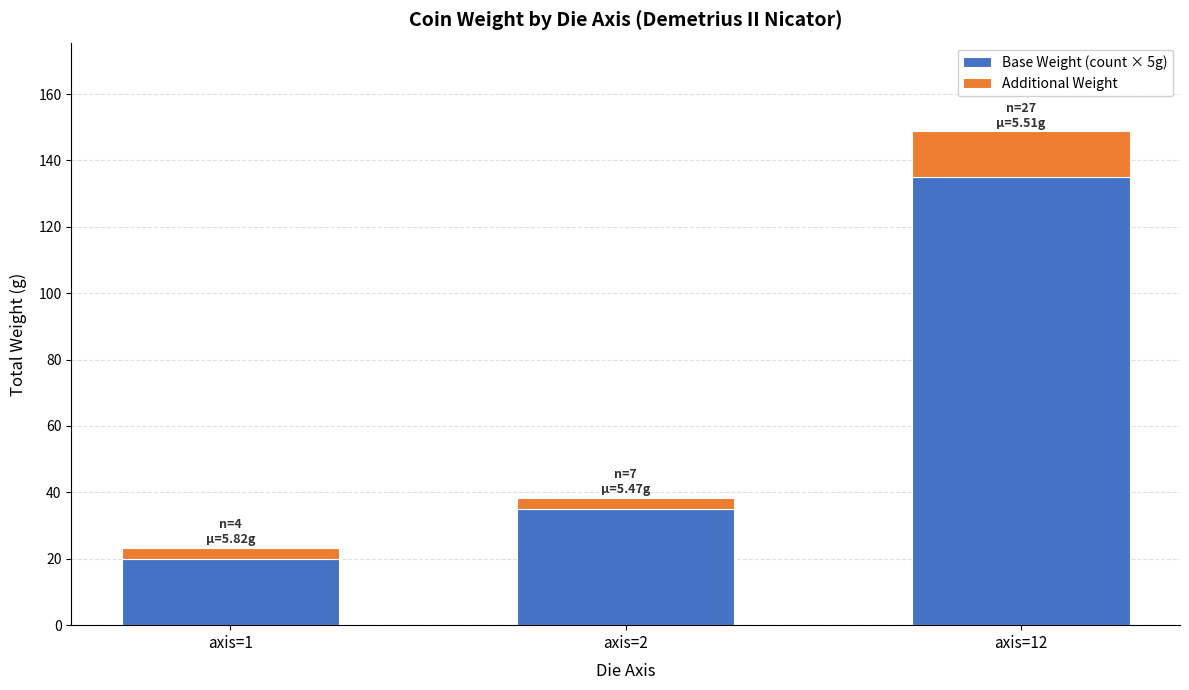

How many data points does each series have?

3